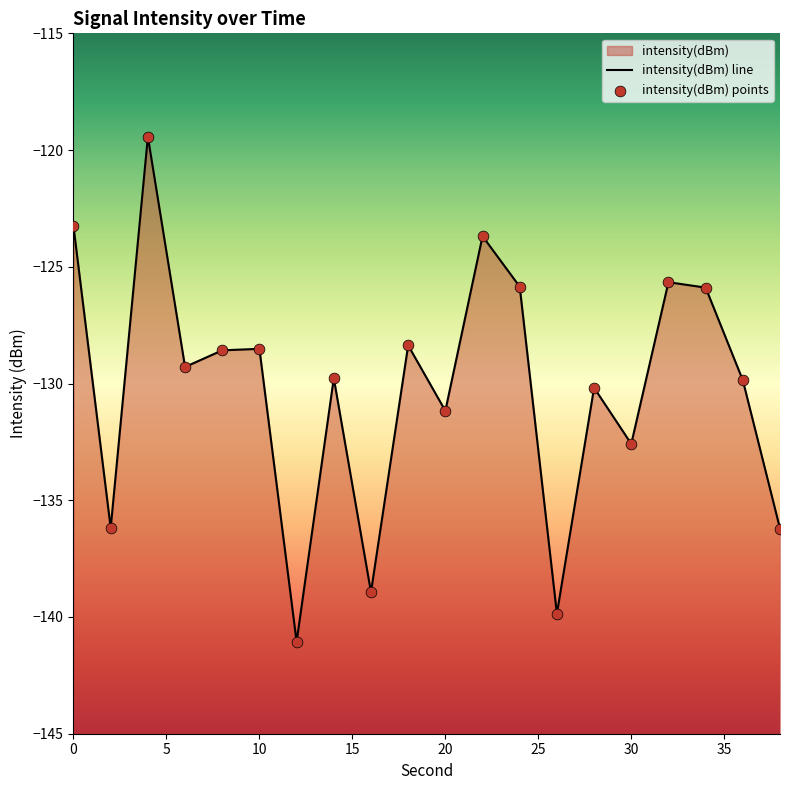

What is the change in value from 14 to 30?

-2.8